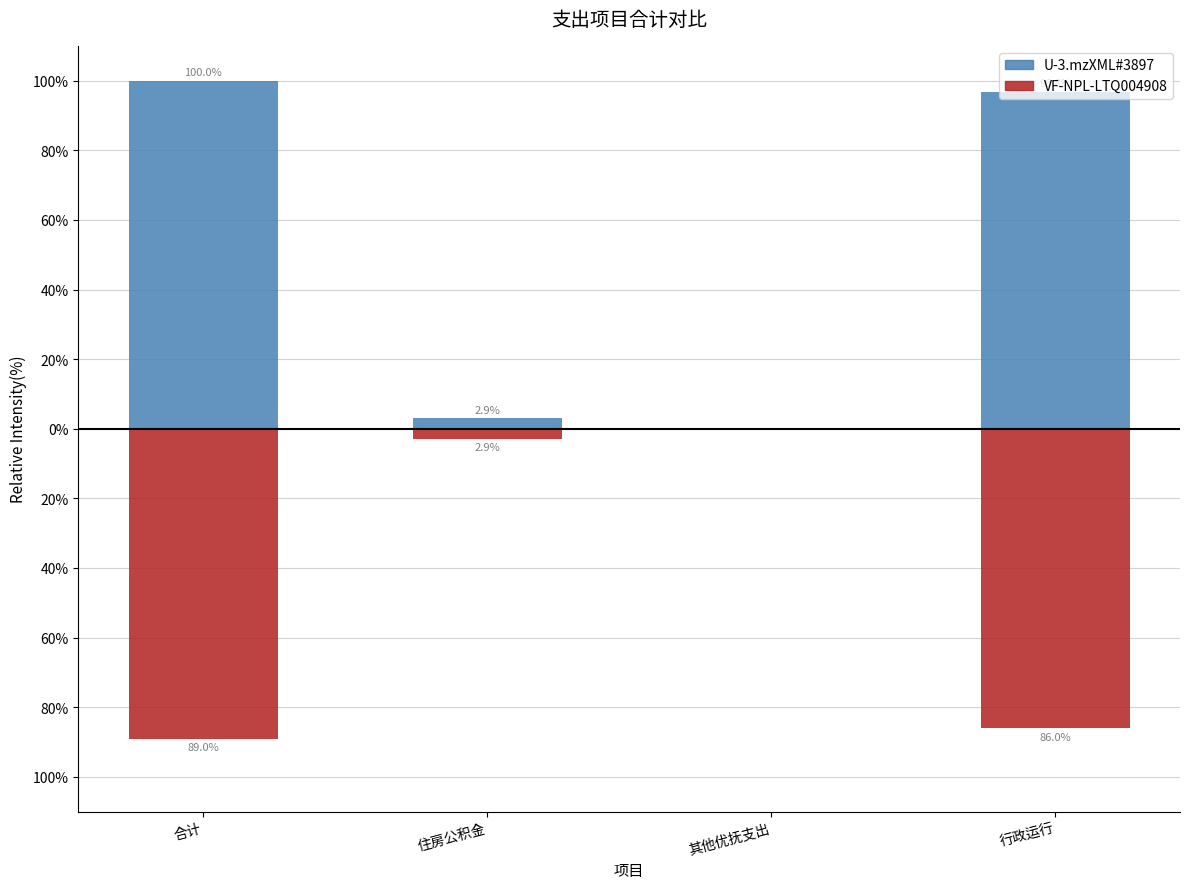

Reading right to left, what are all the values shown in this chart?

U-3.mzXML#3897: 行政运行=96.8	其他优抚支出=0.2	住房公积金=2.9	合计=100.0
VF-NPL-LTQ004908: 行政运行=-86.0	其他优抚支出=0.0	住房公积金=-2.9	合计=-89.0